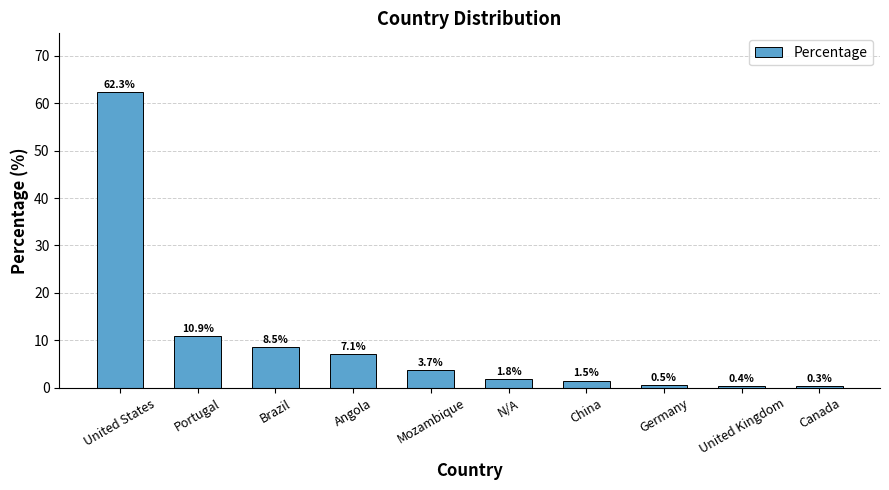

What is the label of the 9th bar from the left?

United Kingdom